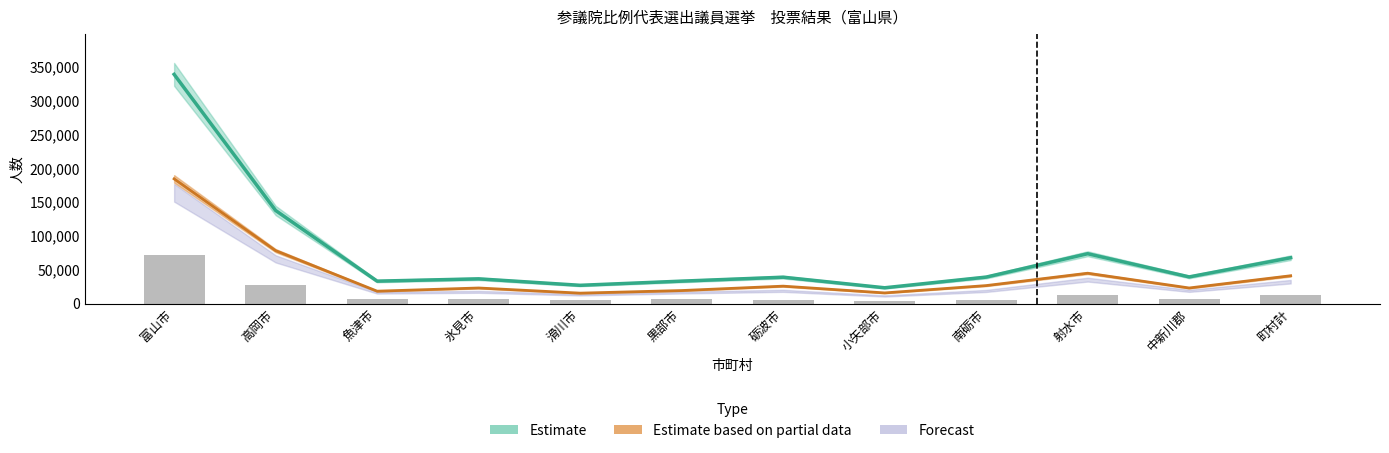

At which label is Partial data line closest to 99939?

高岡市